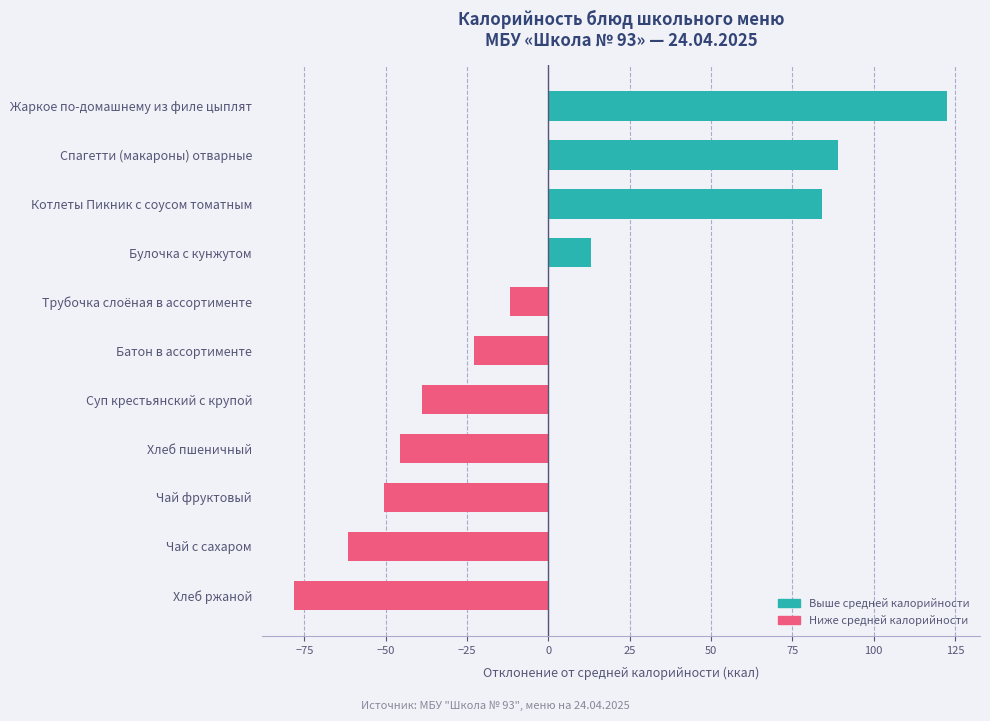

Are the bars horizontal?

Yes